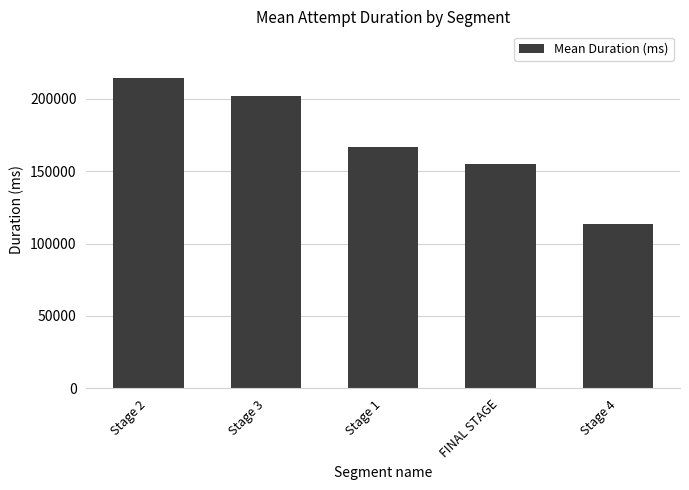

Rank the categories by value from highest to lowest.

Stage 2, Stage 3, Stage 1, FINAL STAGE, Stage 4